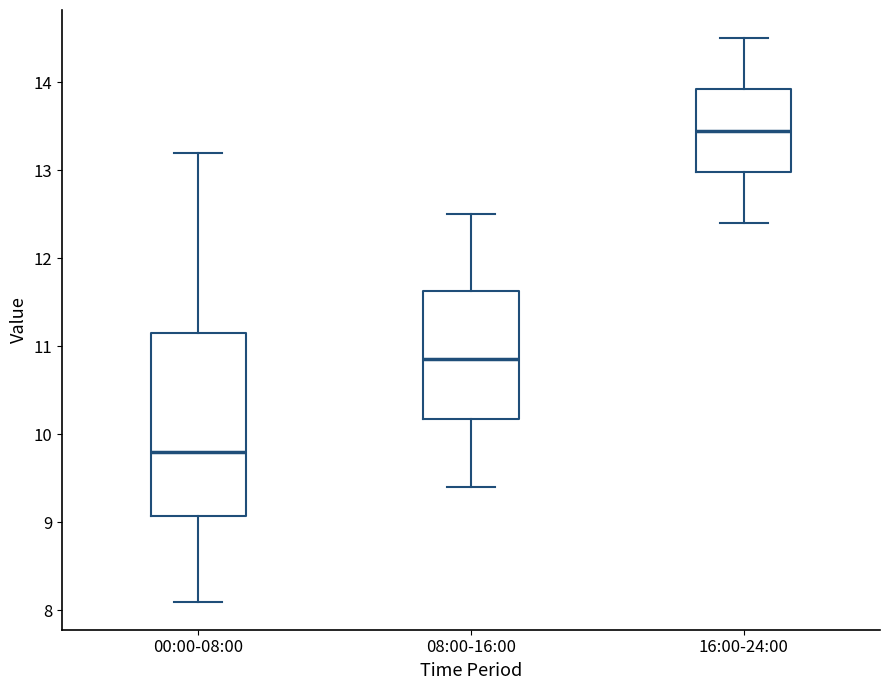

Where does the lower whisker of the box for 00:00-08:00 end on the y-axis? The values are not printed on the chart, so give them approximately, as read against the axis.

8.1